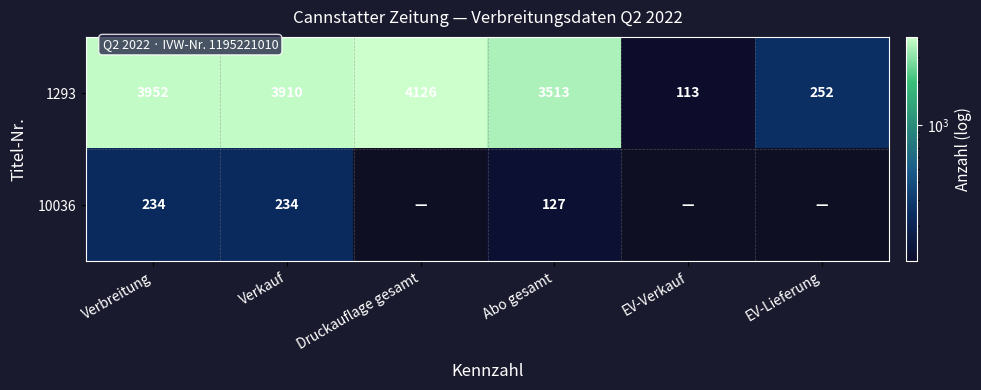

Which has a higher value, EV-Lieferung or EV-Verkauf?

EV-Lieferung